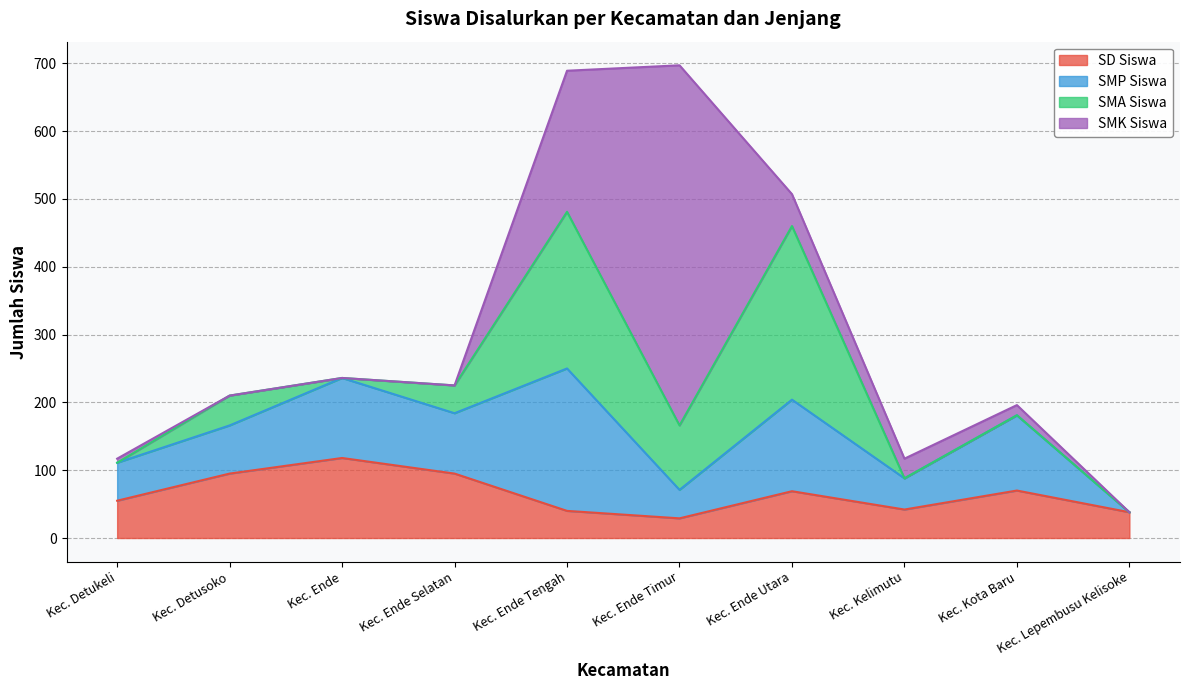

Where does the SD Siswa series first go above 69?

Kec. Detusoko